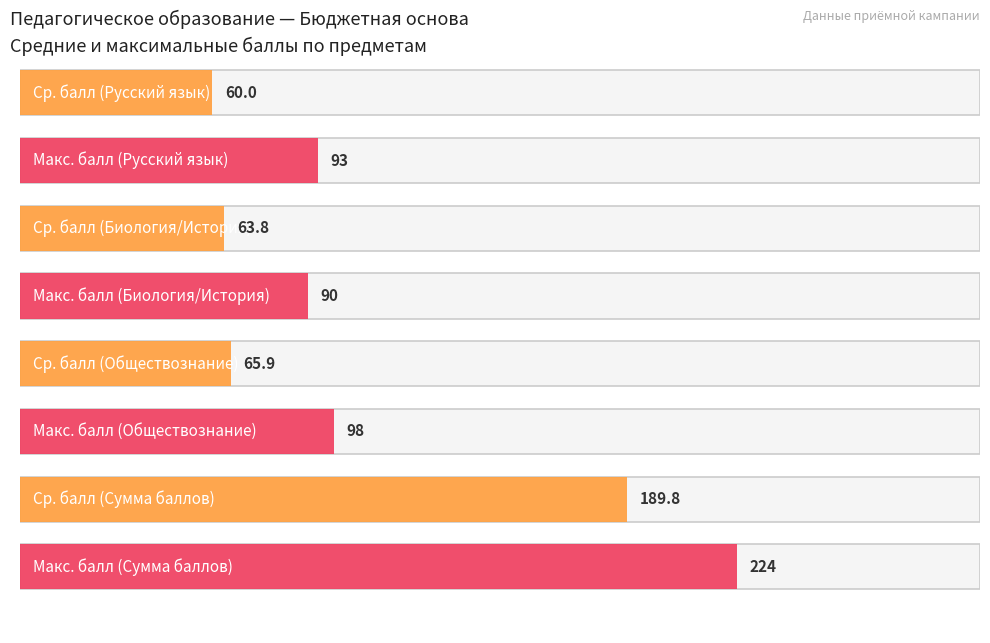

What are all the series names shown in the legend?

Русский язык, Биология/История, Обществознание, Сумма баллов